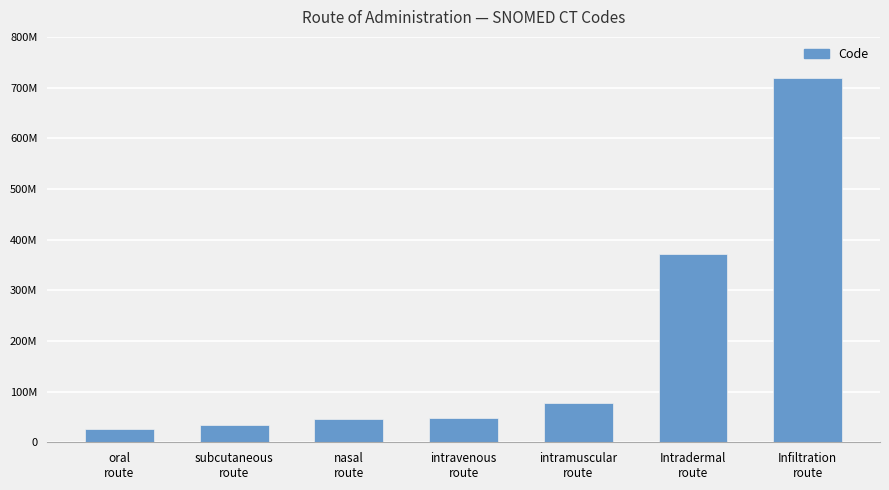

What is the difference between the second highest and minimum values?

345820998